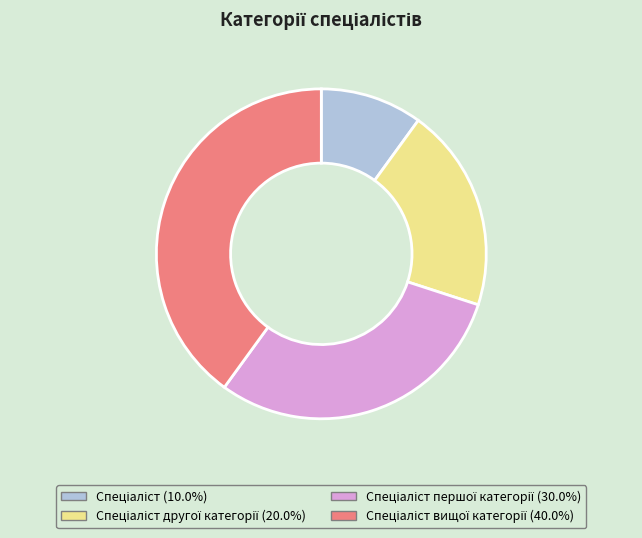

Is there any slice that represents more than half of the pie?

No